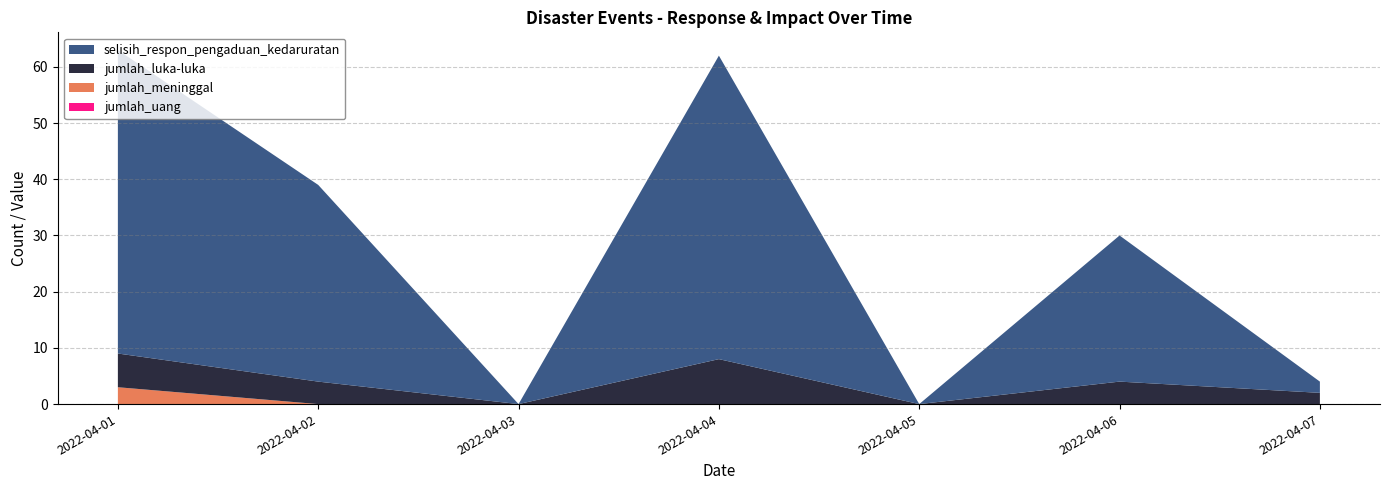

Reading left to right, what are all the values shown in this chart?

selisih_respon_pengaduan_kedaruratan: 54	35	0	54	0	26	2
jumlah_luka-luka: 6	4	0	8	0	4	2
jumlah_meninggal: 3	0	0	0	0	0	0
jumlah_uang: 0	0	0	0	0	0	0